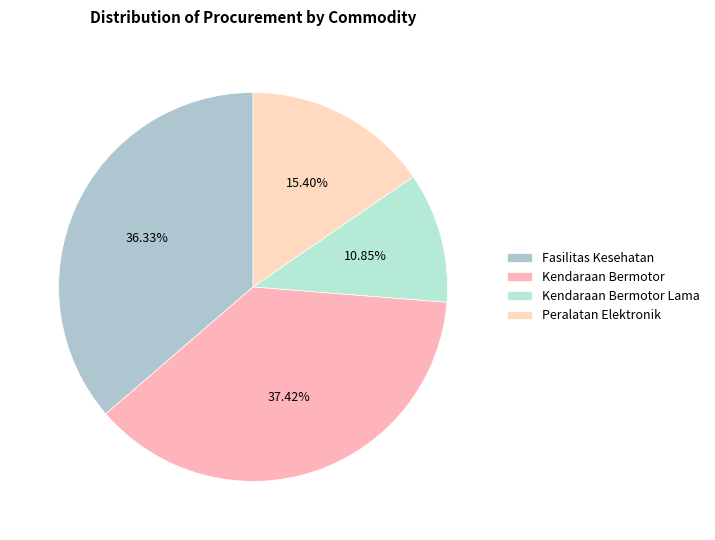

What is the largest slice in the pie chart?

Kendaraan Bermotor